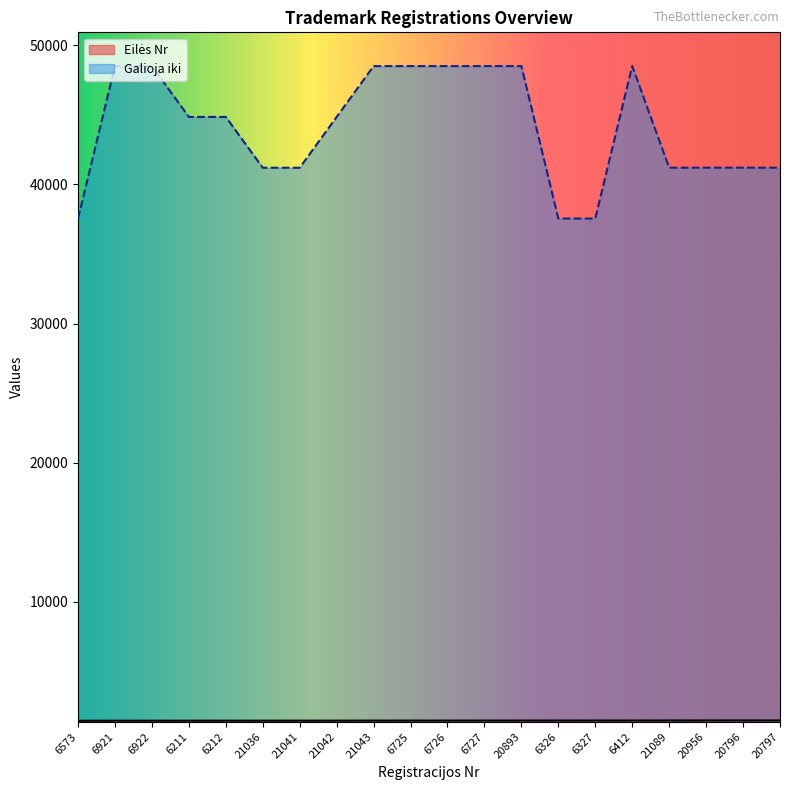

List the labels in order of Eilės Nr value, smallest first.

6573, 6921, 6922, 6211, 6212, 21036, 21041, 21042, 21043, 6725, 6726, 6727, 20893, 6326, 6327, 6412, 21089, 20956, 20796, 20797